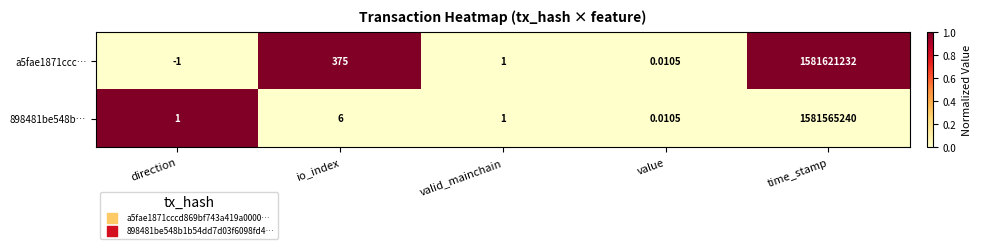

Is the value of 898481be548b… at io_index greater than the value of a5fae1871ccc… at direction?

Yes